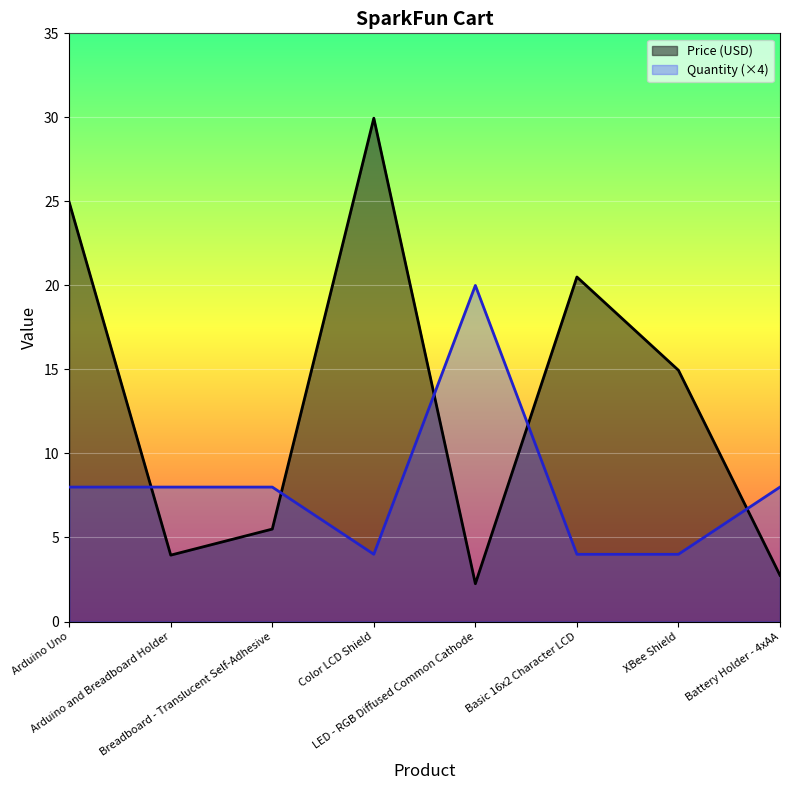

Is it true that Quantity equals 8.0 at Arduino and Breadboard Holder?

True